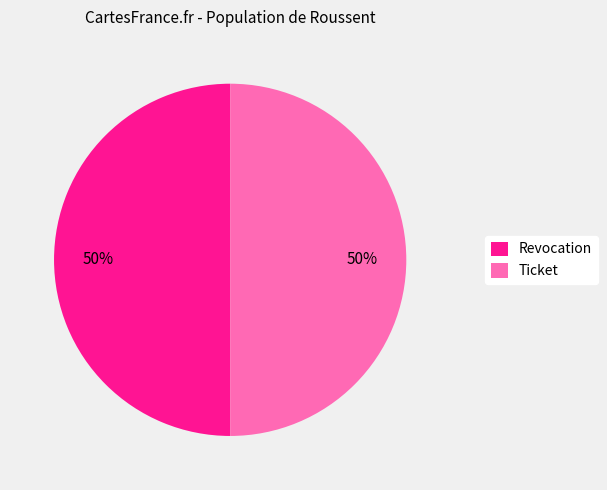

Is it true that Ticket is 50% of the pie?

True